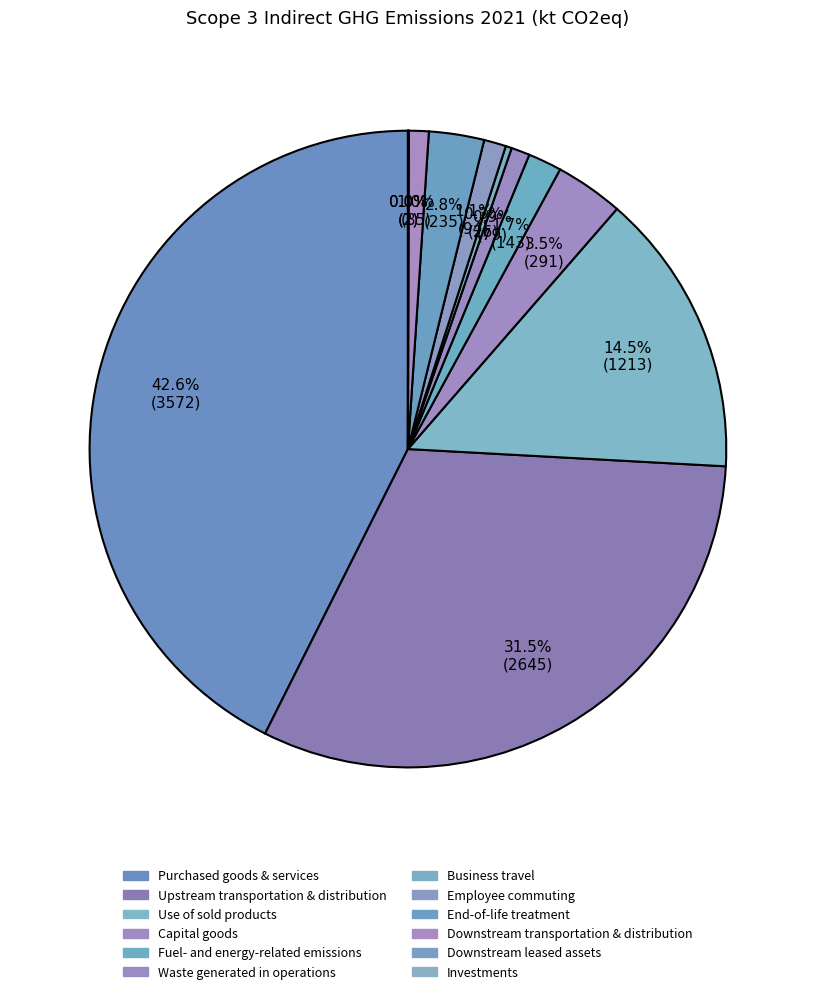

Does Upstream transportation & distribution represent more than half of the total?

No